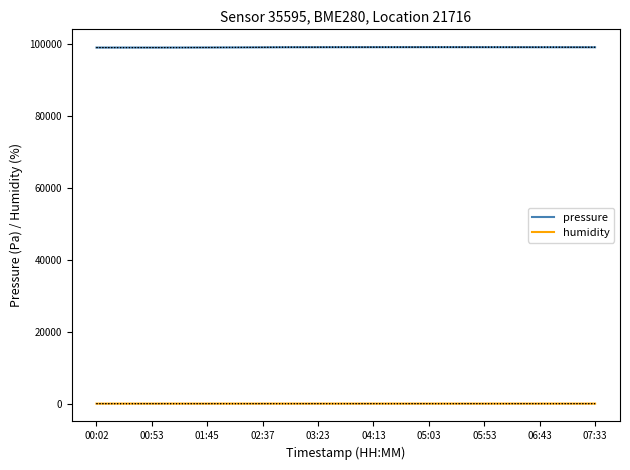

True or false: pressure and humidity cross at least once.

False